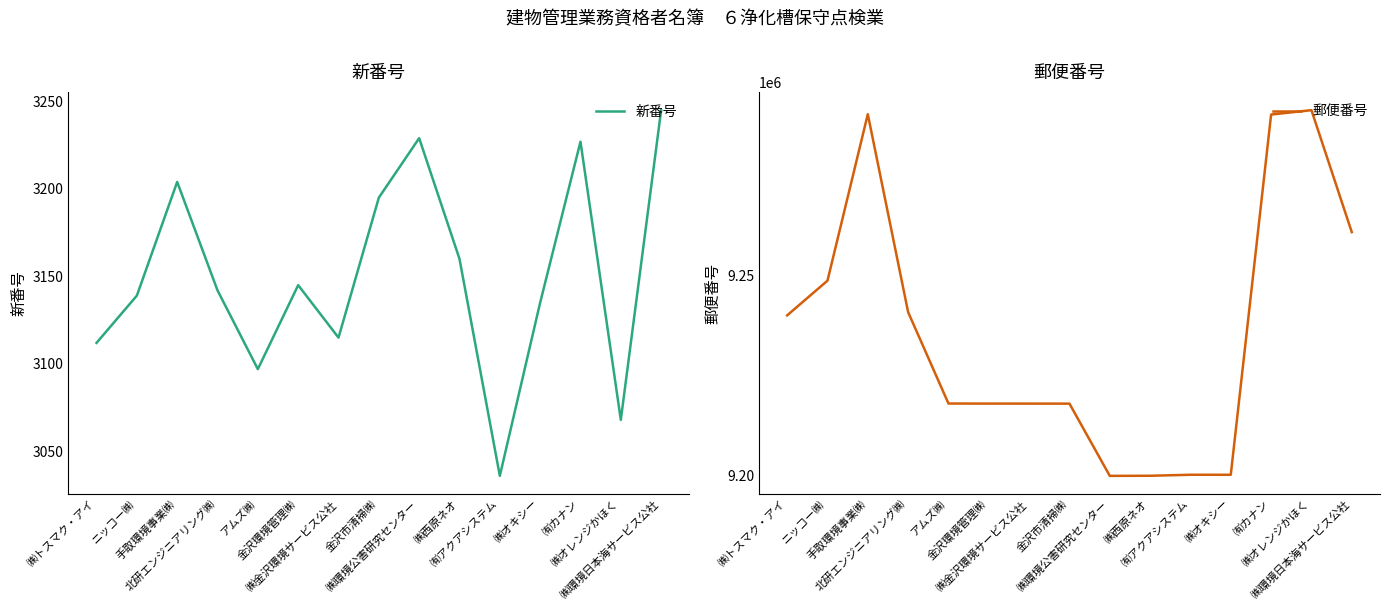

What is the sum of the 郵便番号 values at ㈱環境日本海サービス公社 and ㈱トスマク・アイ?

18500833